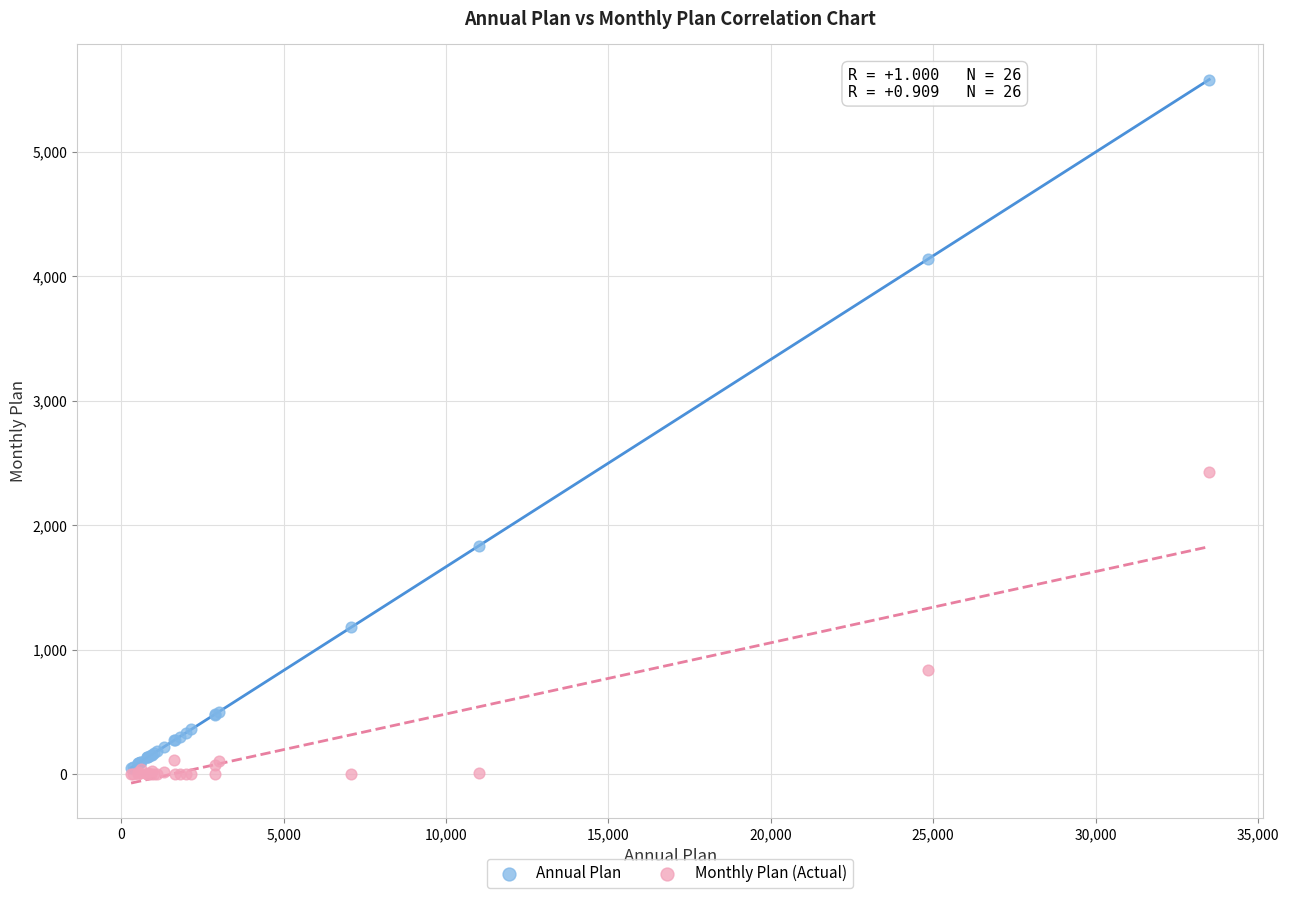

What are all the series names shown in the legend?

Annual Plan, Monthly Plan (Actual)